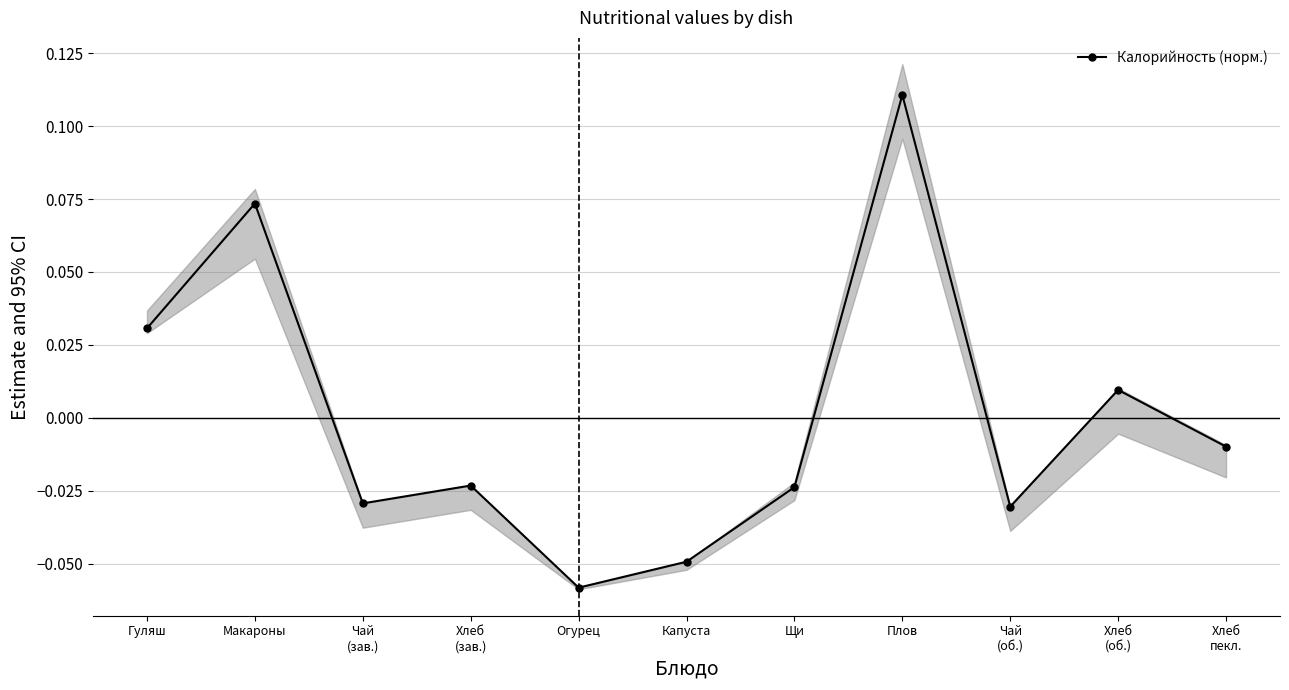

The chart shows a value of -0.0 at Щи. True or false?

False